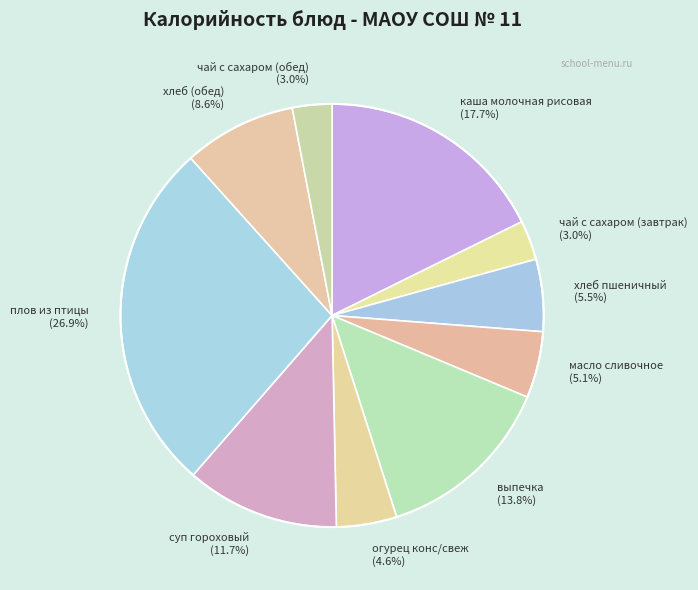

Does масло сливочное (5.1%) represent more than half of the total?

No